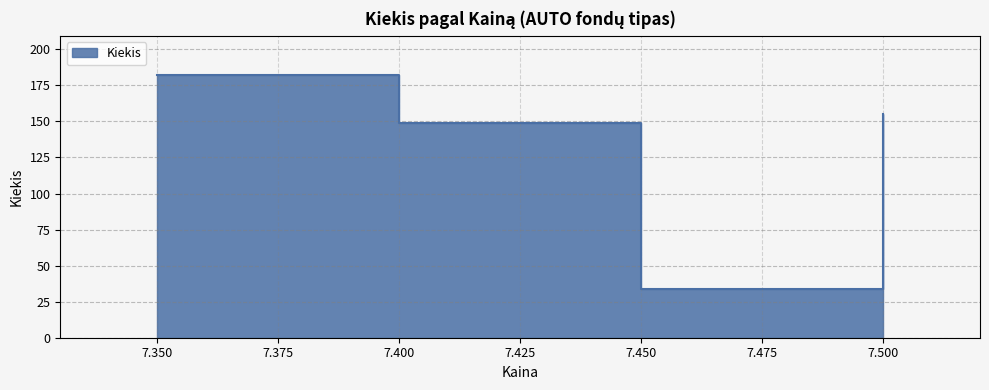

Is it true that the value at 7.35 is 0?

False